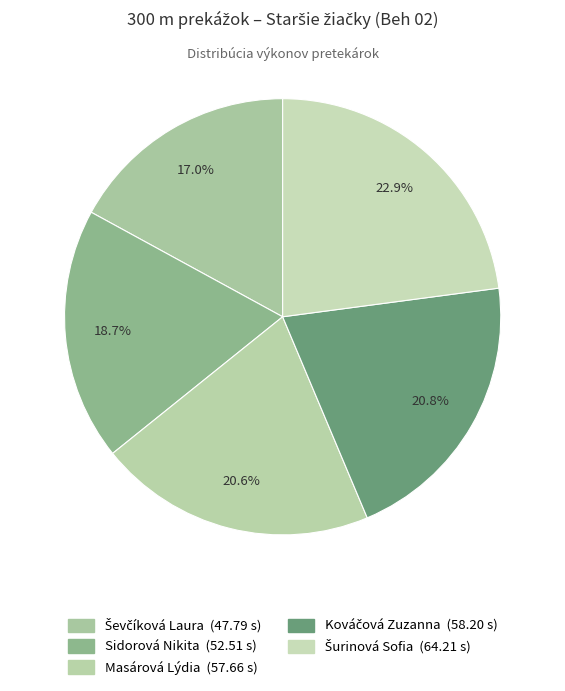

Combined, what portion of the pie is Sidorová Nikita and Kováčová Zuzanna?

39.5%